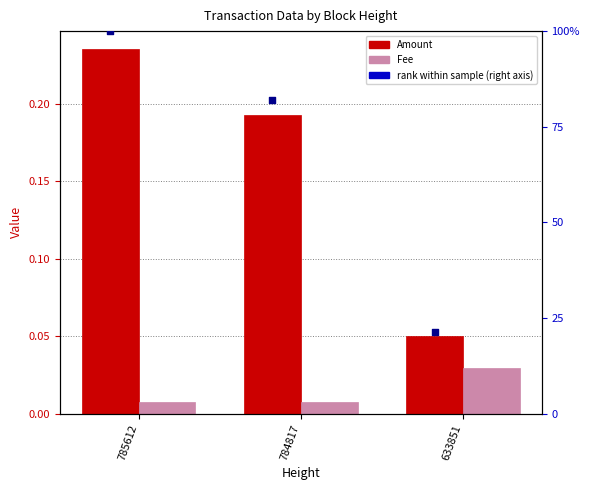

What are all the series names shown in the legend?

Amount, Fee, rank within sample